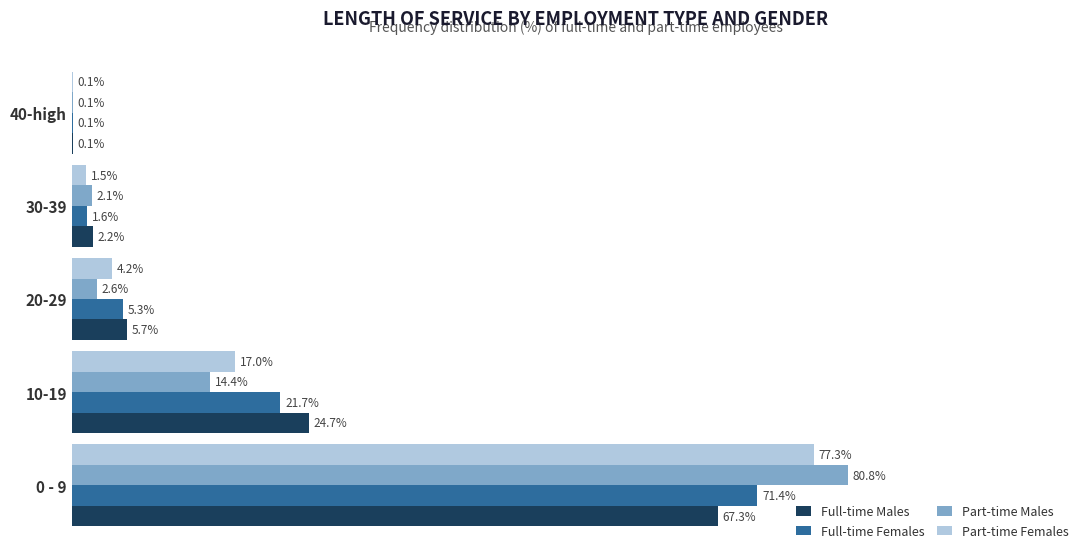

At which category is the sum across all series the highest?

0 - 9